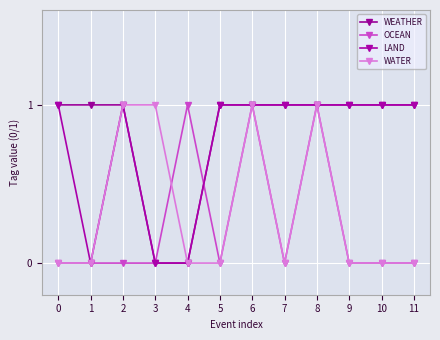

True or false: WATER has a value of 0 at 9.

True